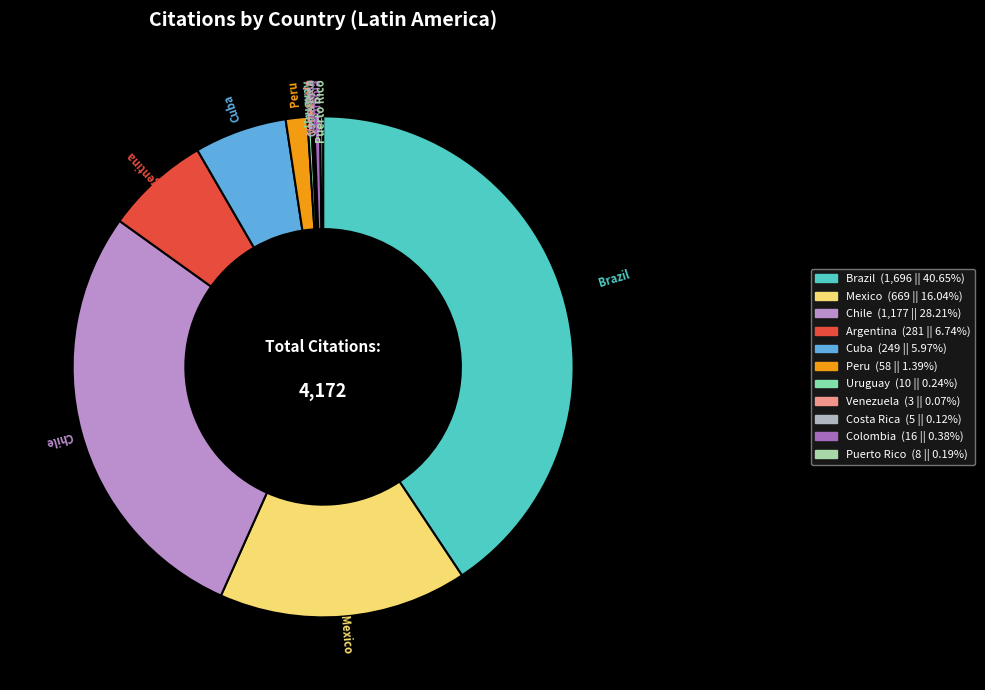

What is the largest slice in the pie chart?

Brazil